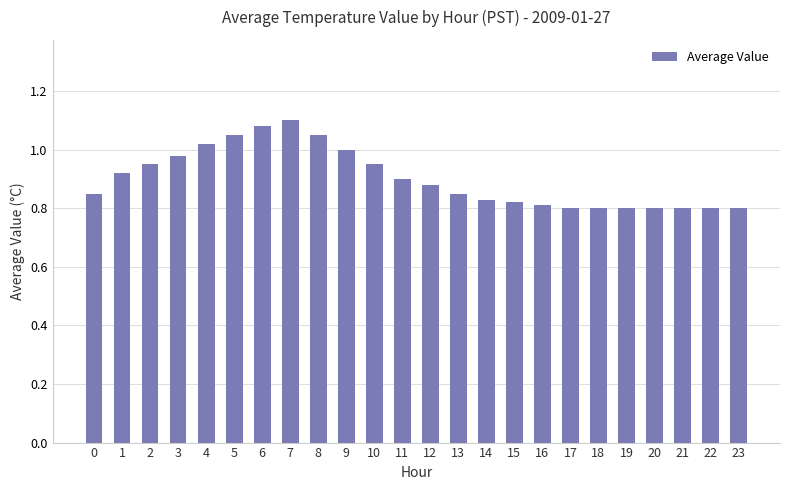

Which has a higher value, 10 or 9?

9